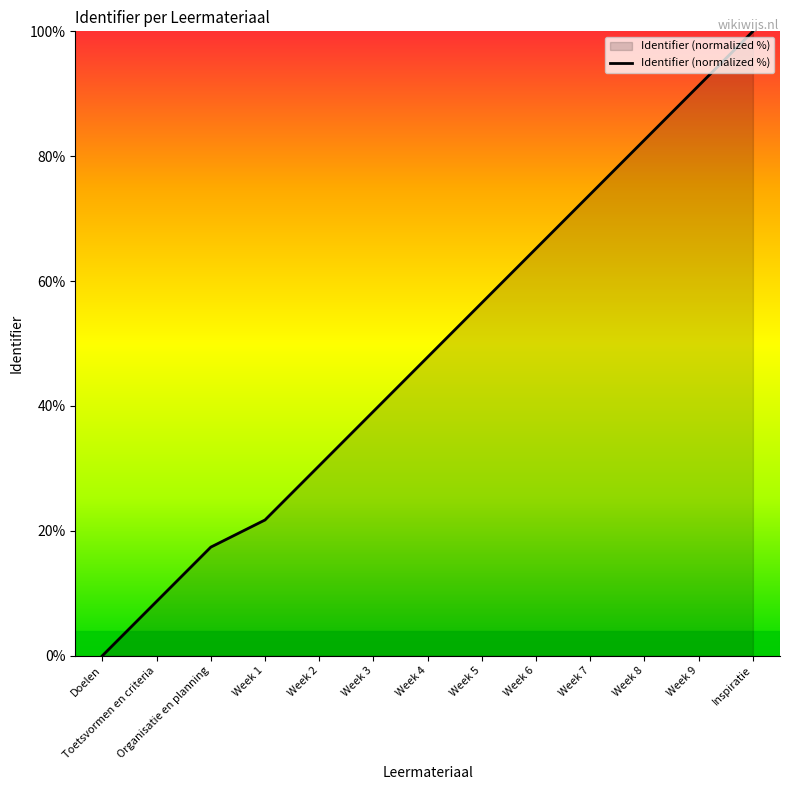

The chart shows a value of 25.5 at Week 3. True or false?

False